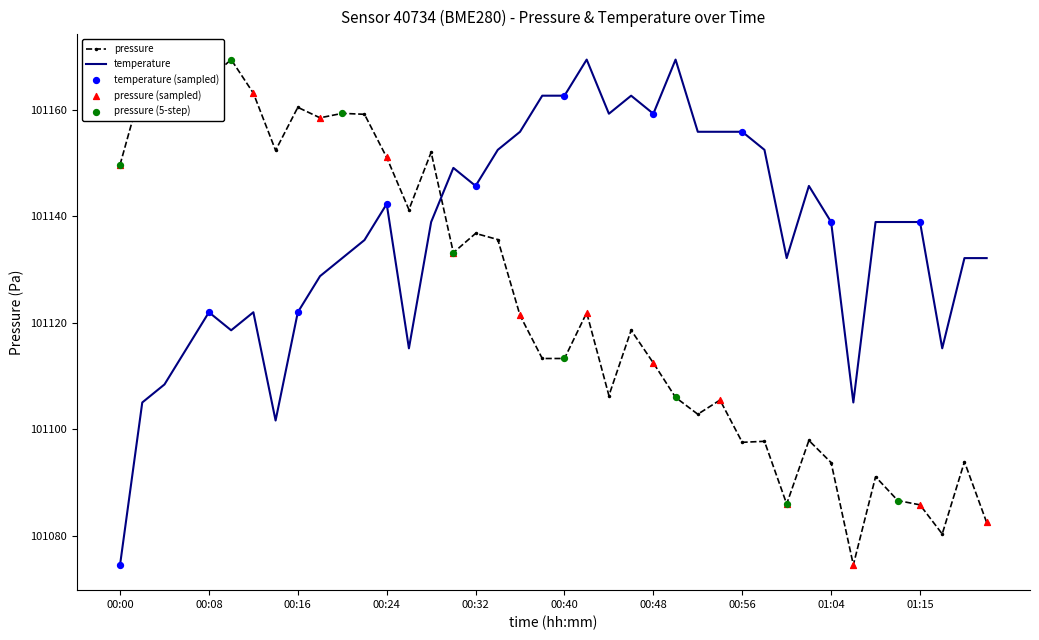

At how many categories does at least one series exceed 101133?

35